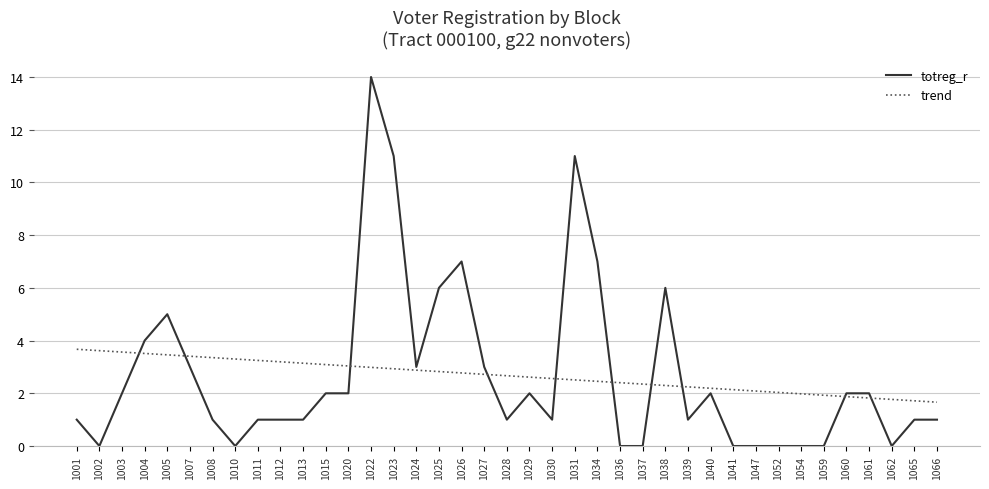

Which series changed the most between 1023 and 1062?

totreg_r